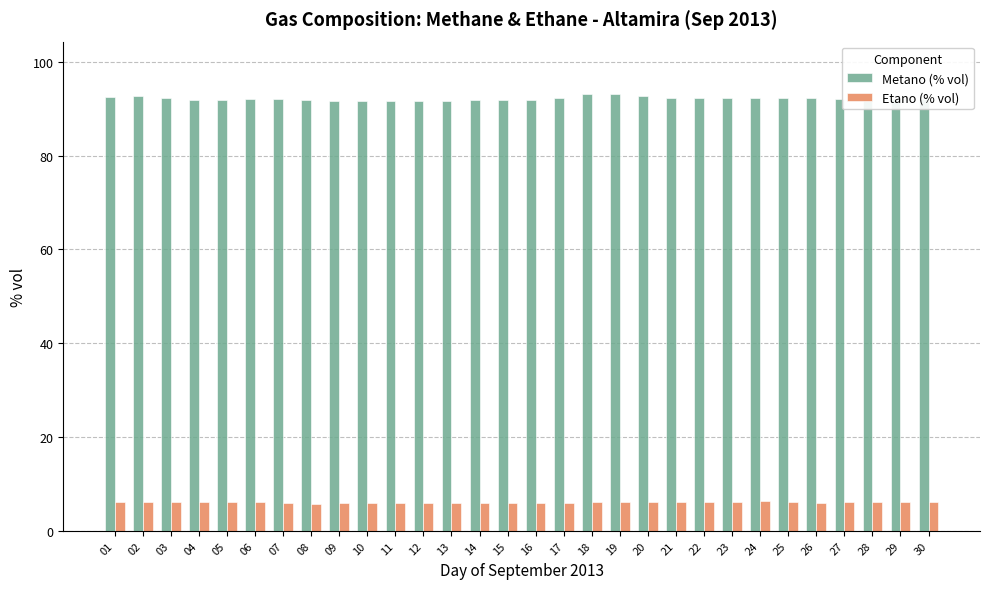

What is the average value of the Etano (% vol) series?

6.1